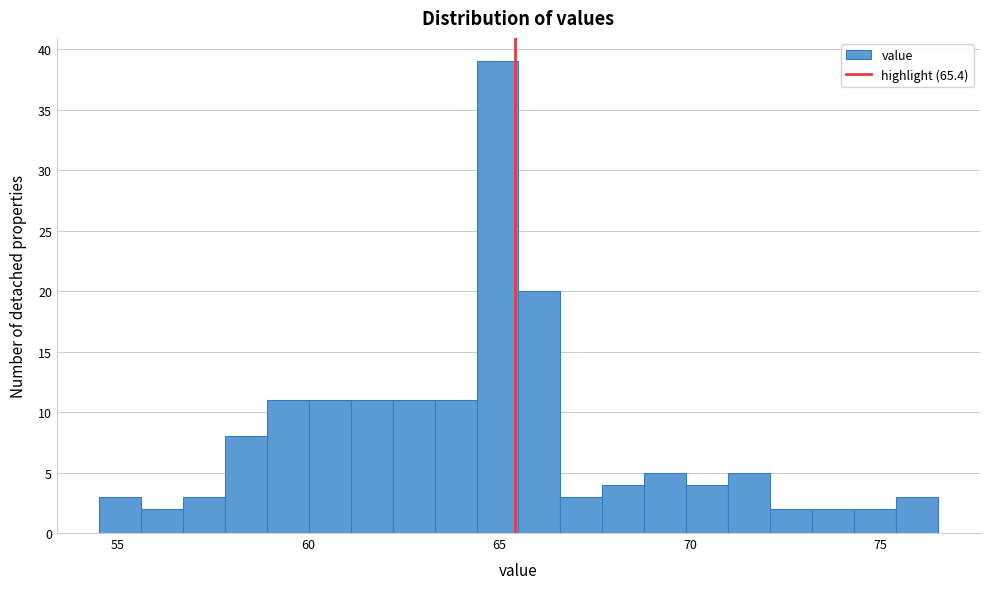

Read against the x-axis, roughly where is the centre of the tallest bar?

65.0